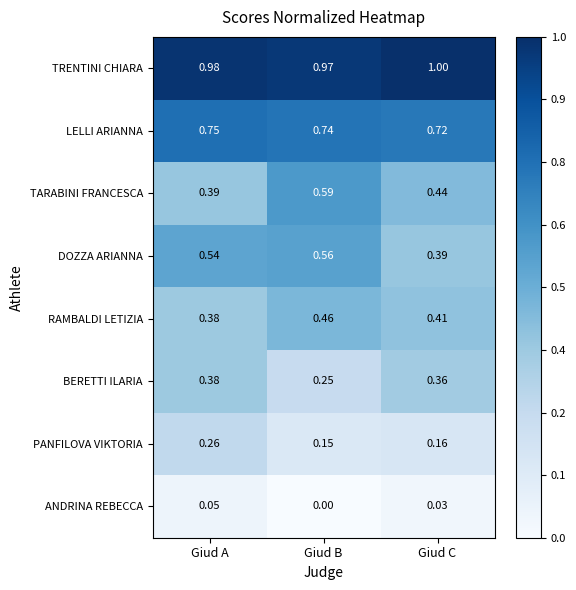

Which category has the highest value in the PANFILOVA VIKTORIA series?

Giud A